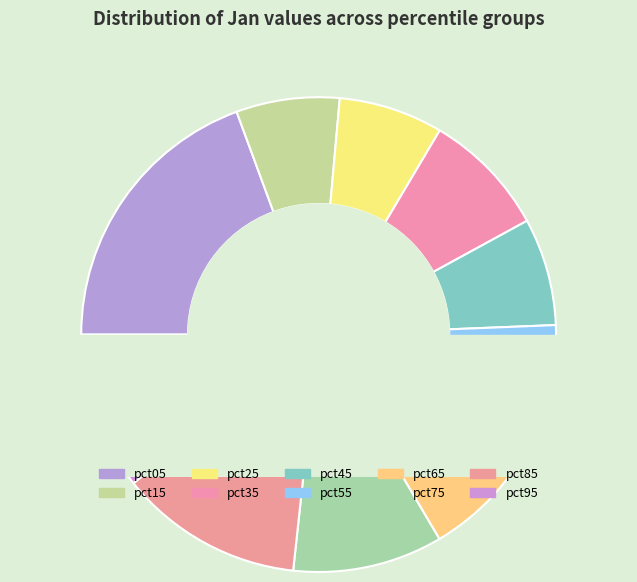

How many segments does this pie chart have?

10